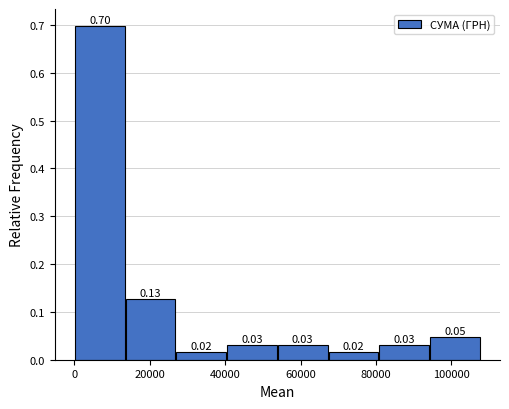

Which range on the x-axis has the tallest bar?

0 to 14000